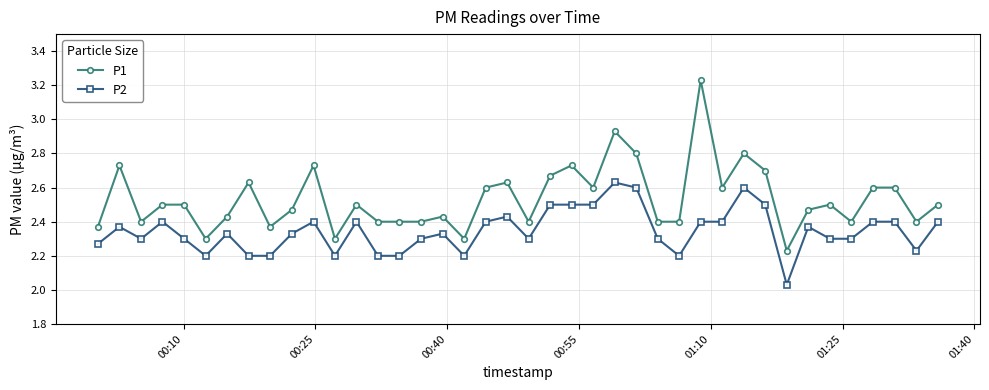

Which series has the largest total across all categories?

P1